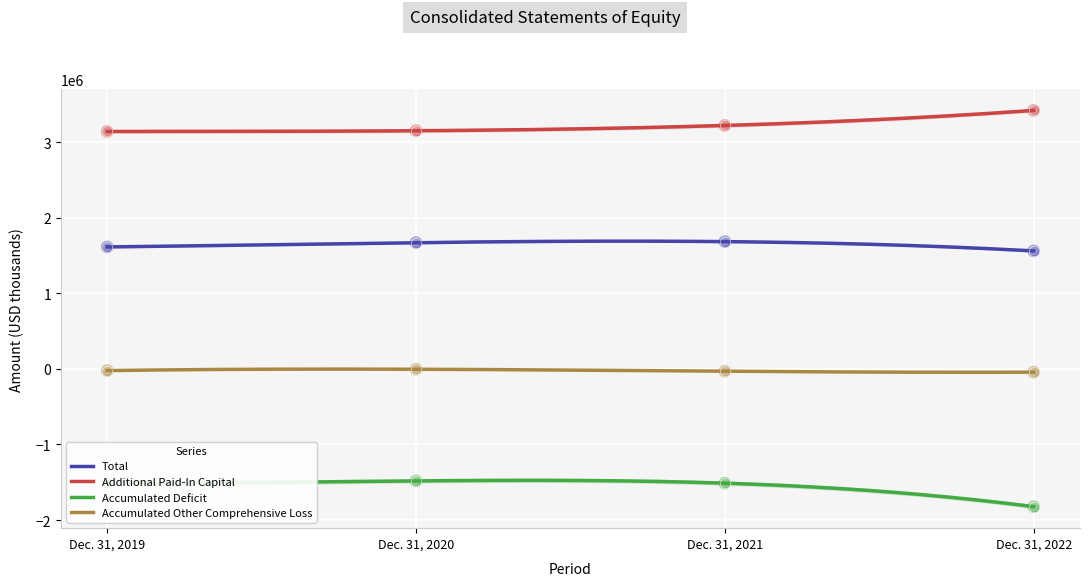

Which series has the largest total across all categories?

Additional Paid-In Capital